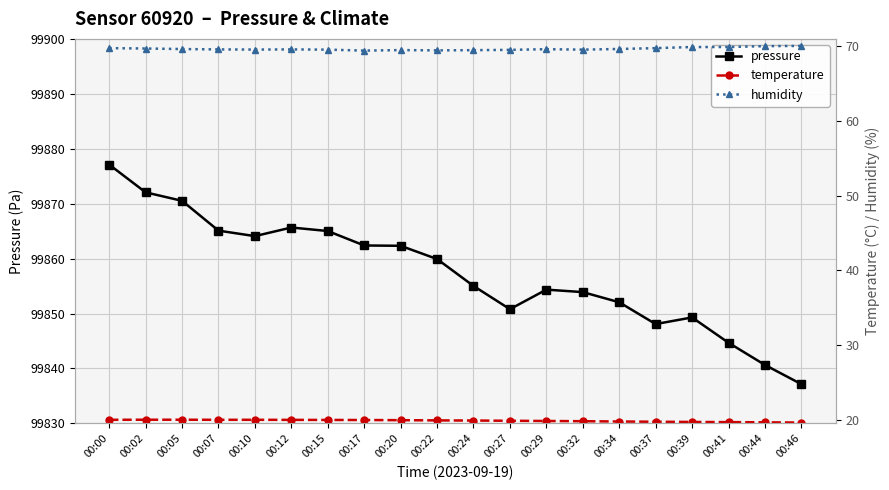

At how many categories does at least one series exceed 10240?

20